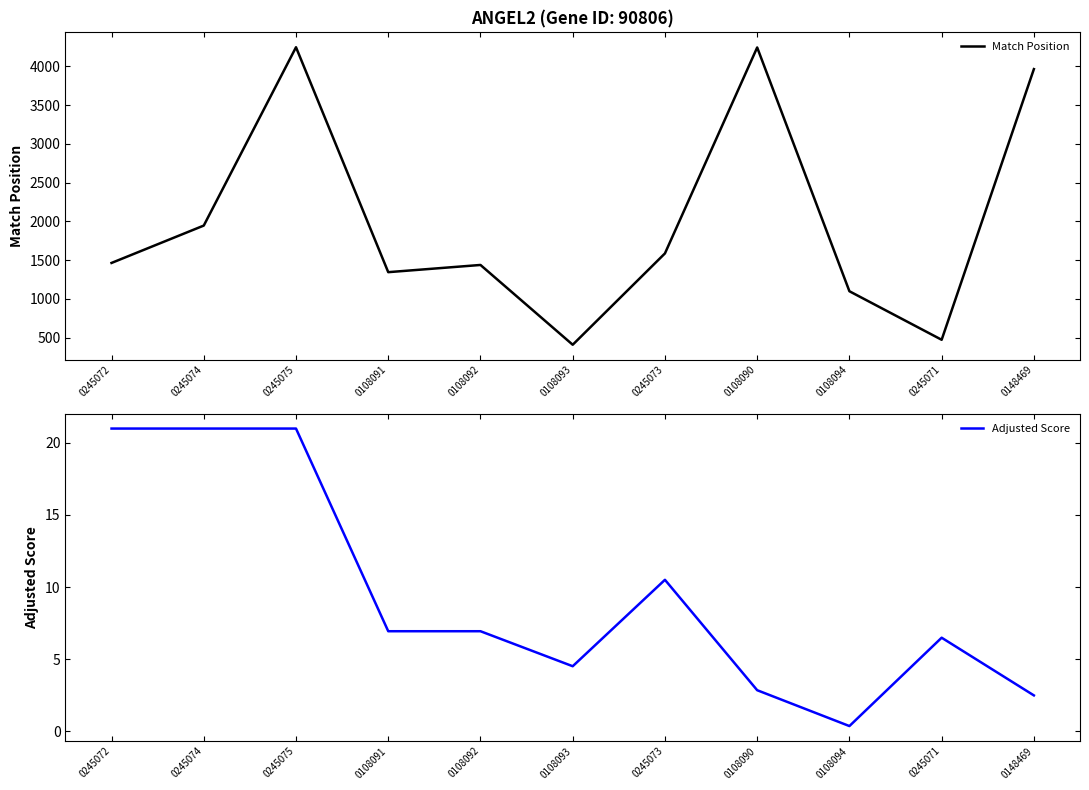

Does the chart have visible grid lines?

No